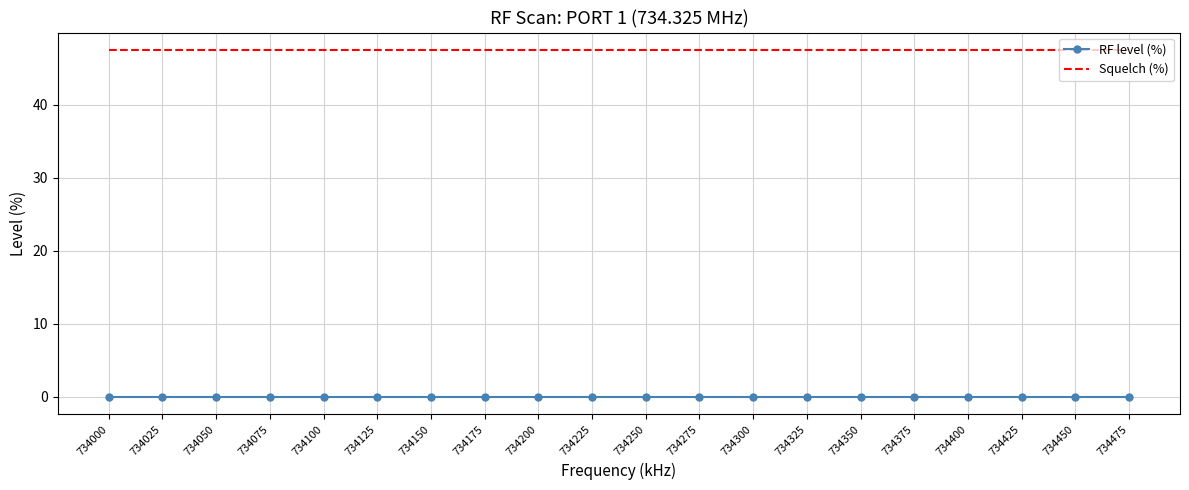

What is the sum of all Squelch (%) values?

950.0